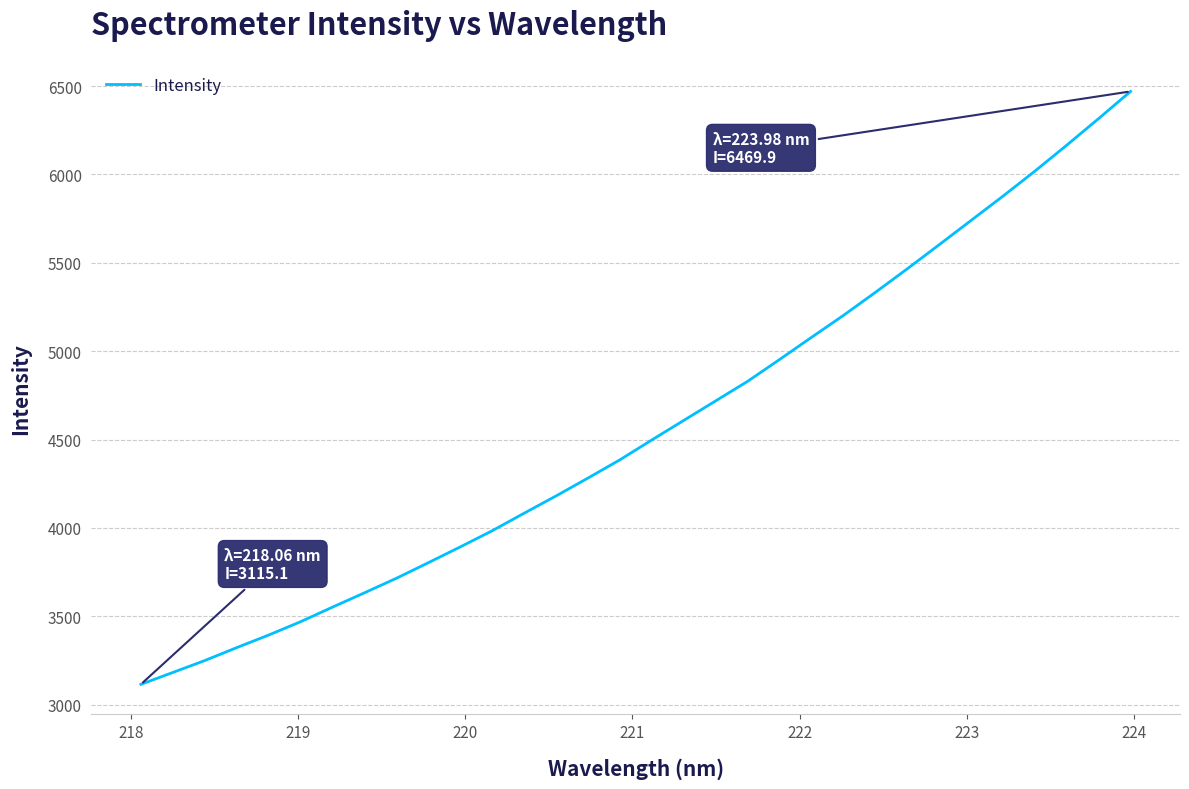

What is the difference between the maximum and minimum values?

3354.8